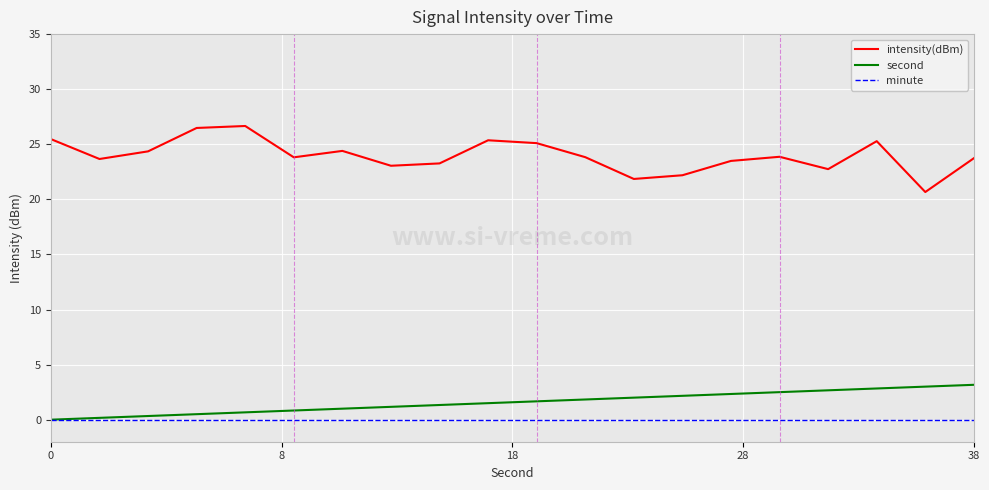

True or false: intensity(dBm) and minute intersect in this chart.

False